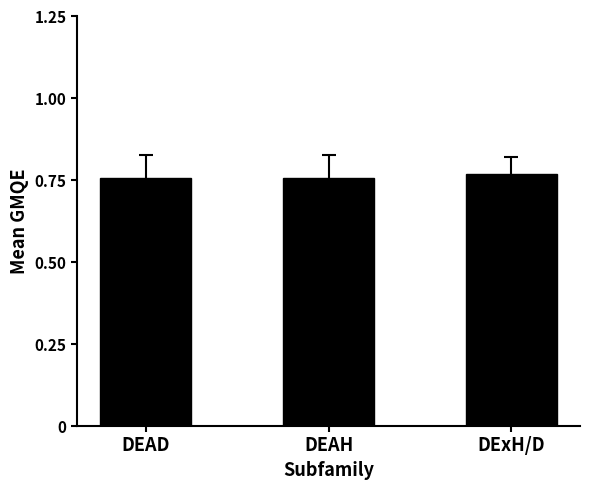

The value at DExH/D is 1.3. True or false?

False